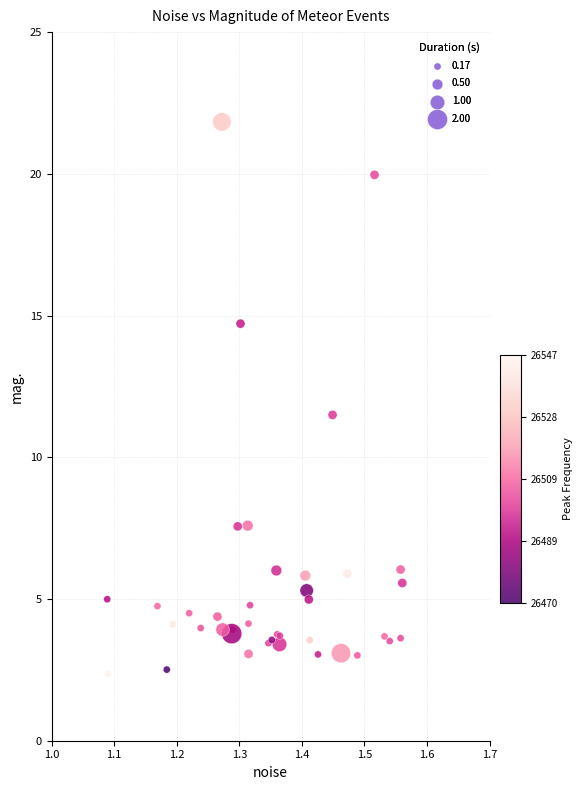

What Y value in the scatter plot is closest to 12?

11.5